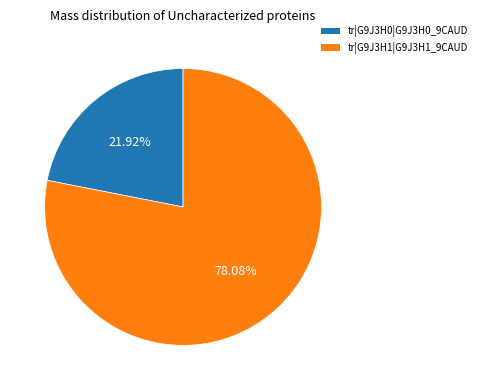

How many segments does this pie chart have?

2